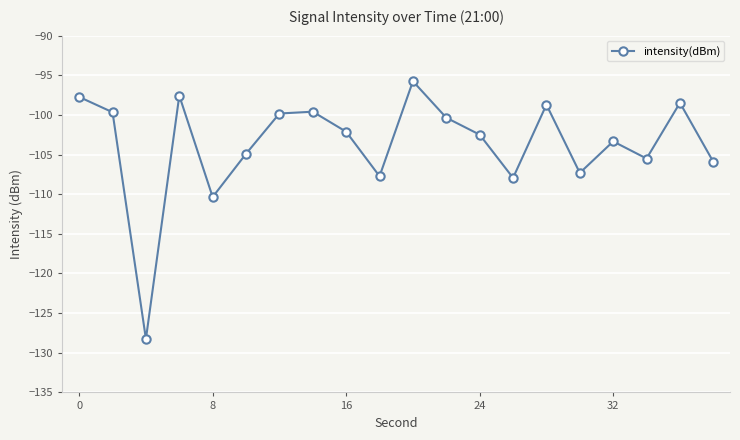

What is the smallest value displayed?

-128.3